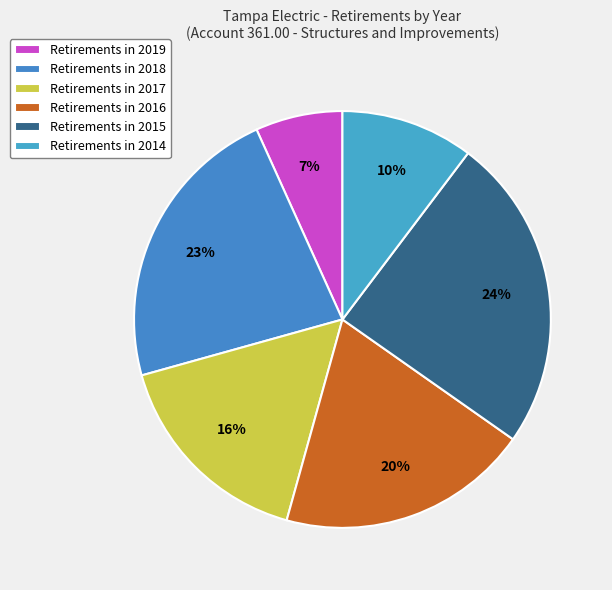

How many slices are in this pie chart?

6